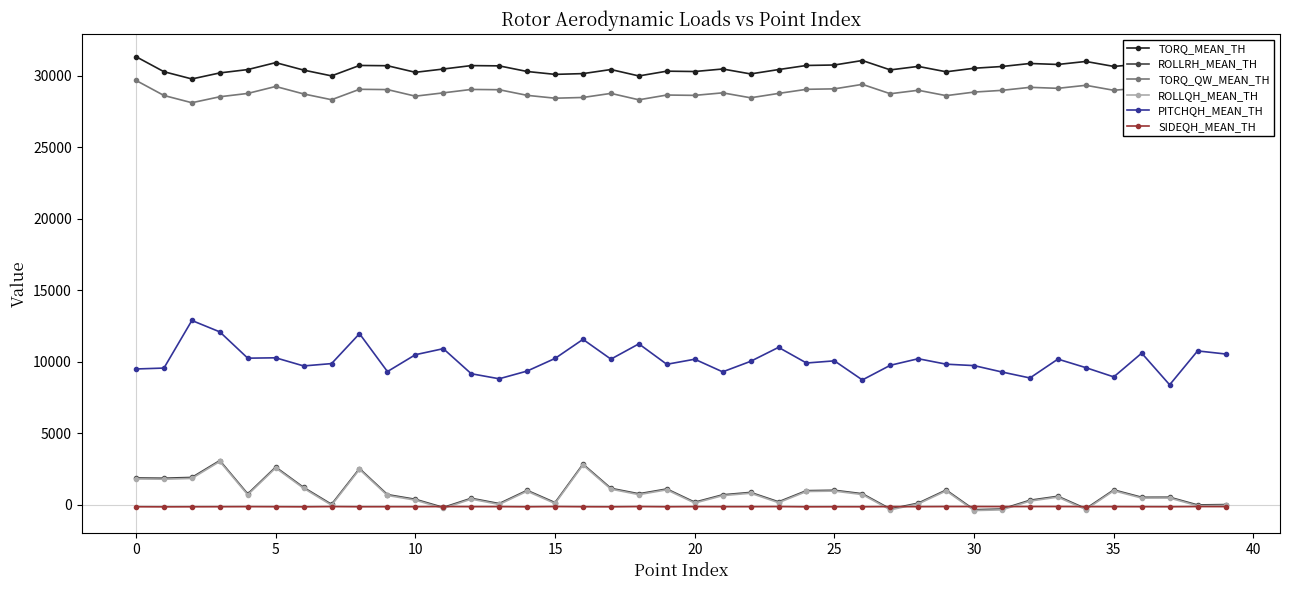

True or false: PITCHQH_MEAN_TH has more than 0 points higher than both neighbors.

True